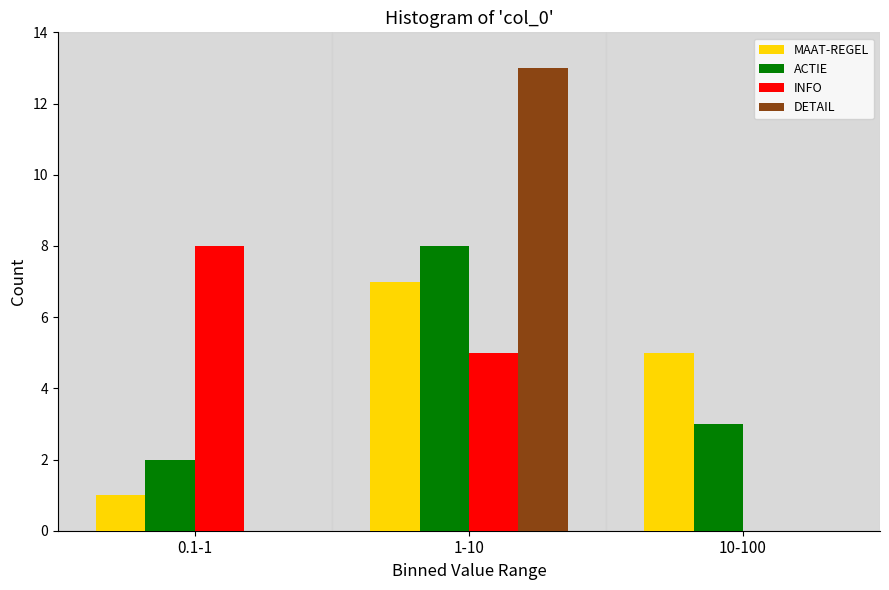

Between 0.1-1 and 10-100, which series saw the biggest shift?

INFO